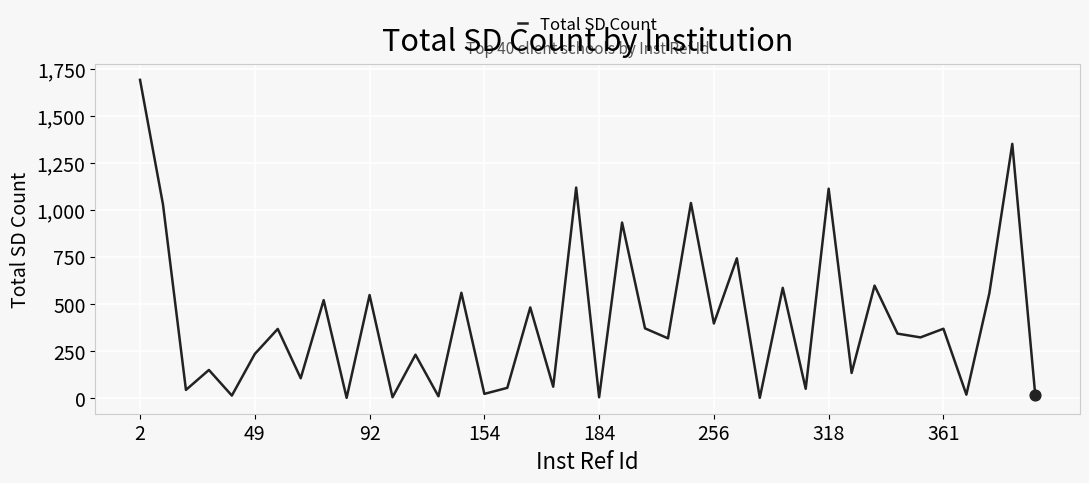

What is the maximum value shown in the chart?

1690